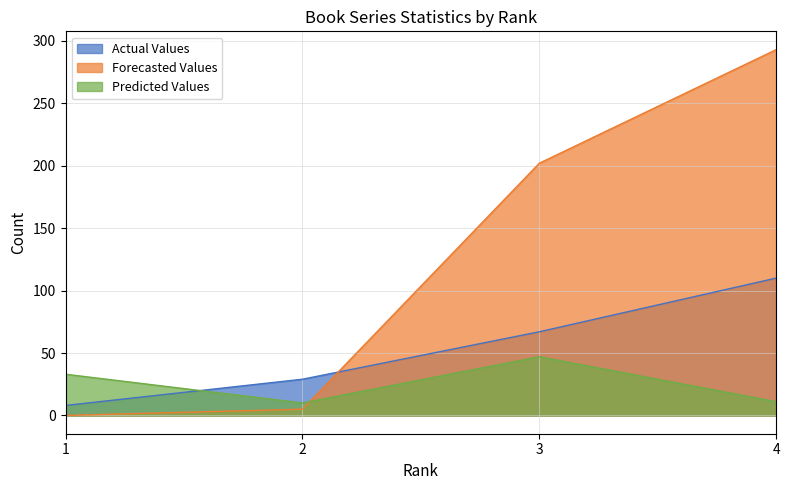

What is the average value of the Predicted Values series?

25